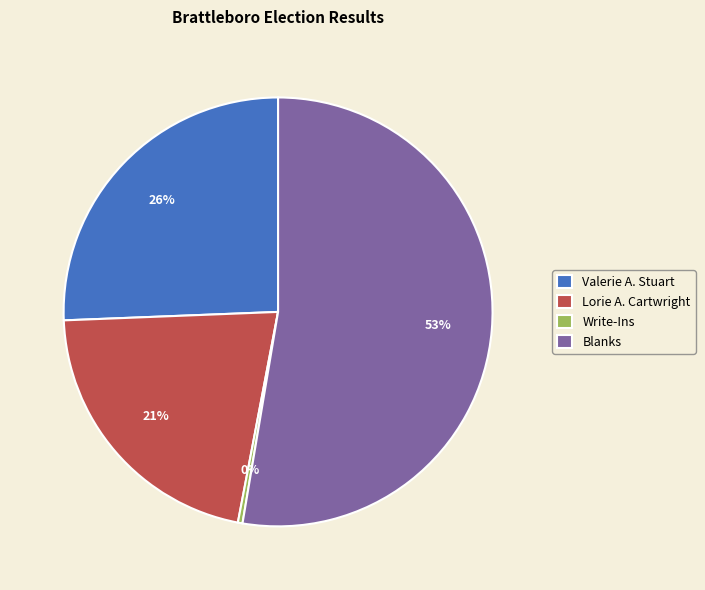

How many segments does this pie chart have?

4